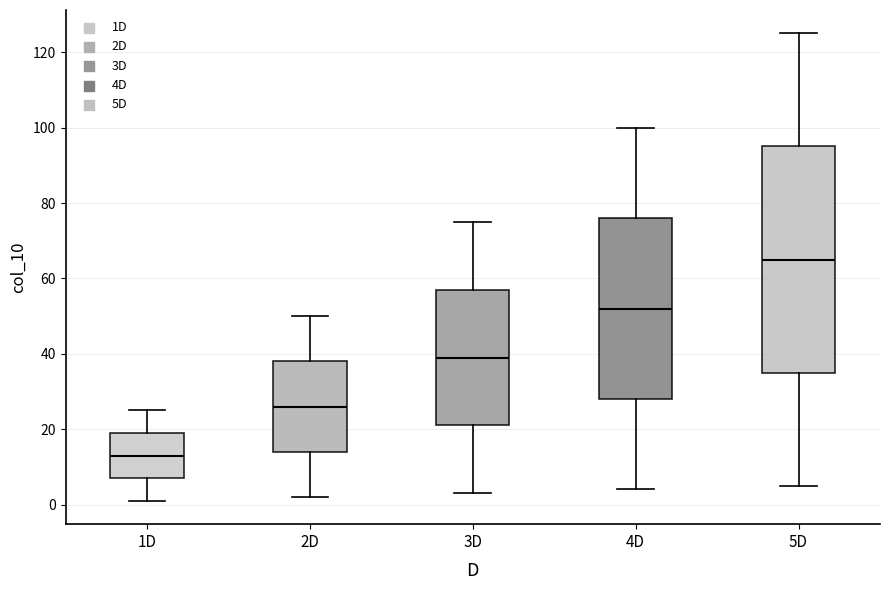

Reading left to right, transcribe this box plot: for each box, give where its median line is, the range the box spans, and where its two whiskers end, as read against the y-axis. The values are not printed on the chart, so give them approximately, as read against the axis.

1D: median 14, box 8 to 20, whiskers 2 to 26
2D: median 26, box 14 to 38, whiskers 2 to 50
3D: median 40, box 22 to 58, whiskers 4 to 76
4D: median 52, box 28 to 76, whiskers 4 to 100
5D: median 66, box 36 to 96, whiskers 6 to 126